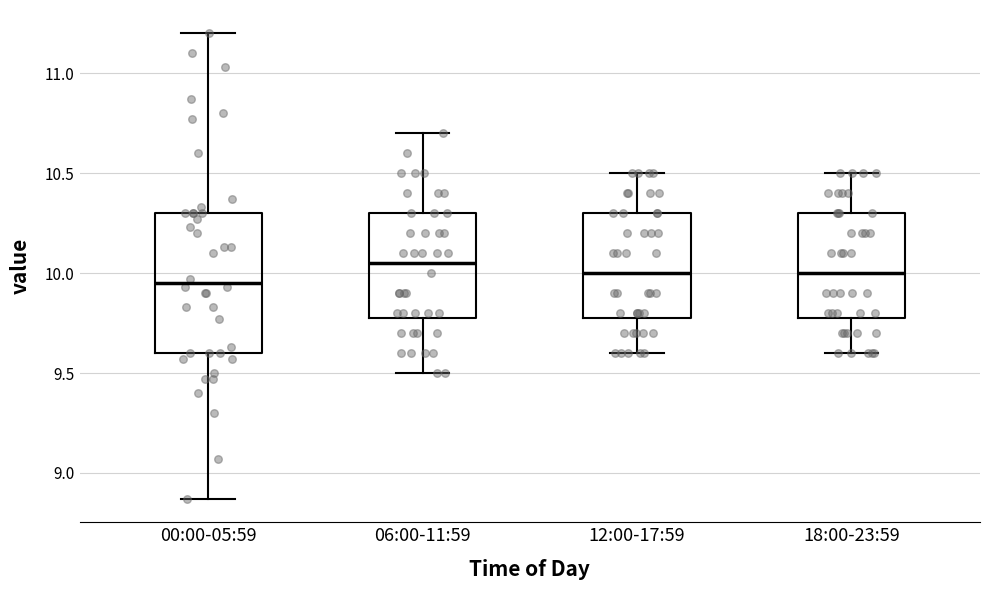

Which box has the lowest median line?

00:00-05:59